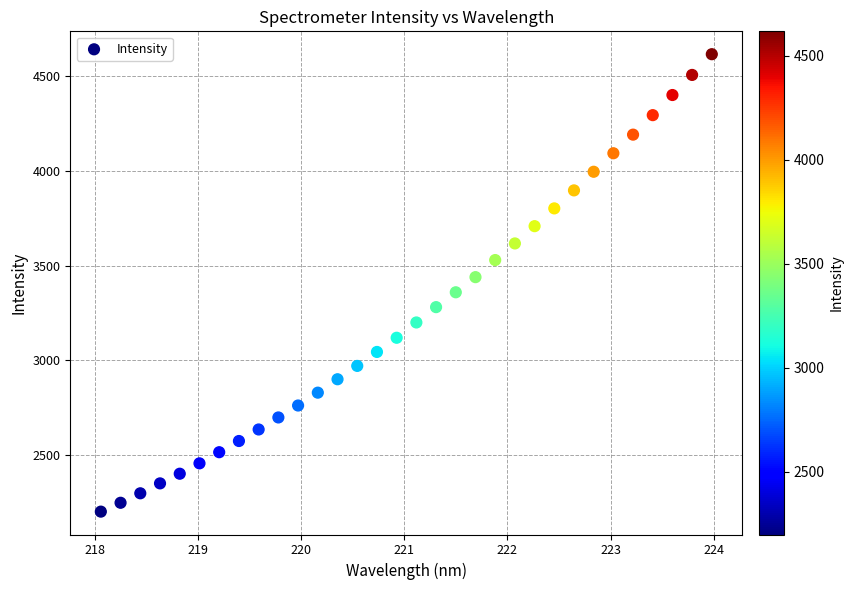

What is the range of Y values (max minus min)?

2416.6